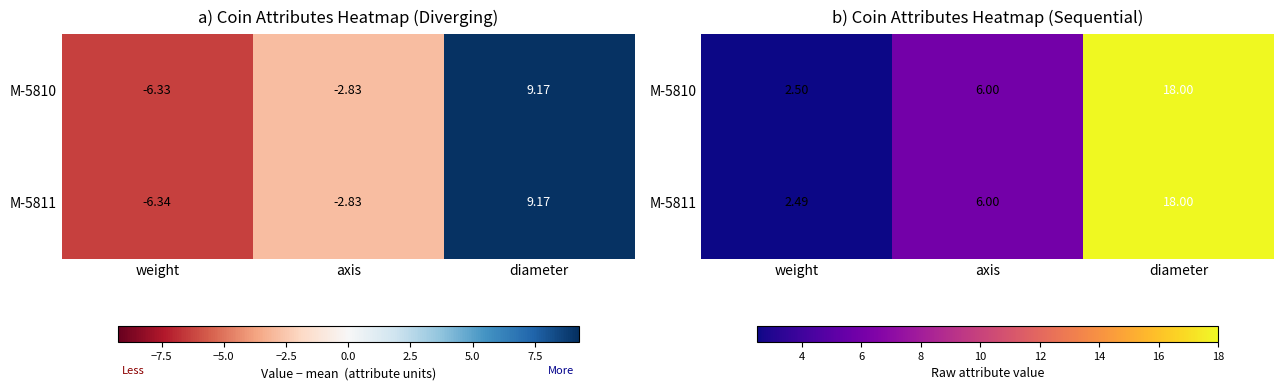

Rank the series at weight from highest to lowest value.

M-5810, M-5811